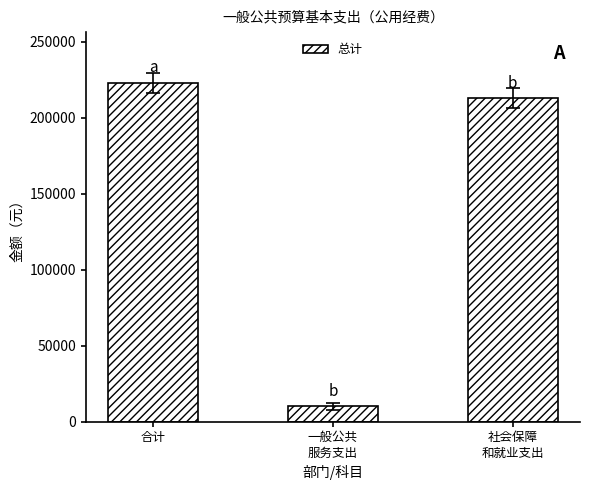

Rank the categories by value from lowest to highest.

一般公共
服务支出, 社会保障
和就业支出, 合计